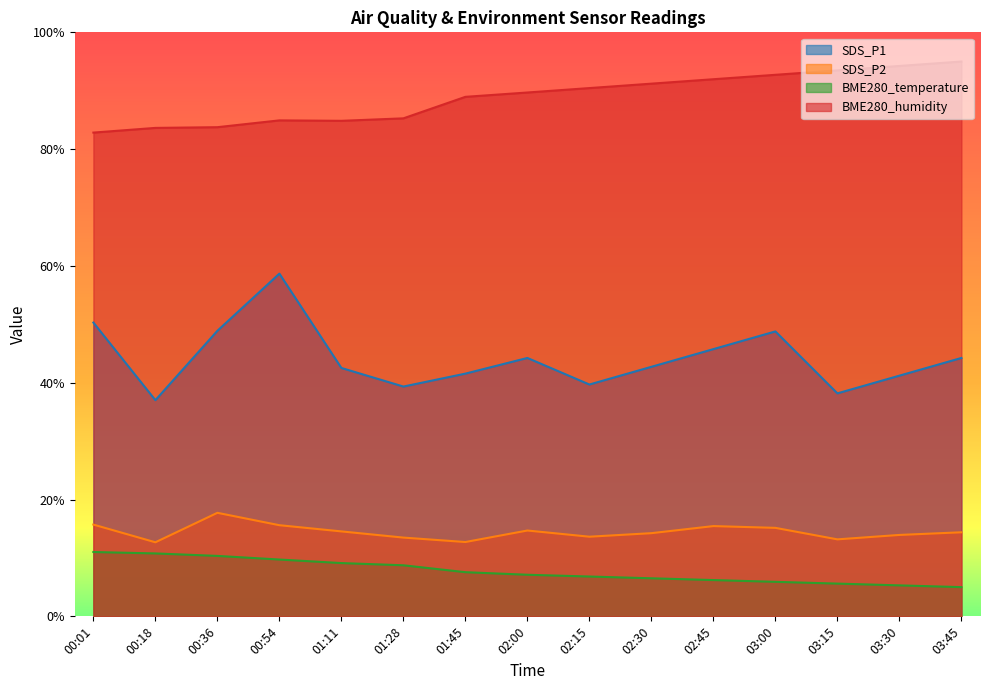

What is the maximum value for BME280_humidity?

95.0